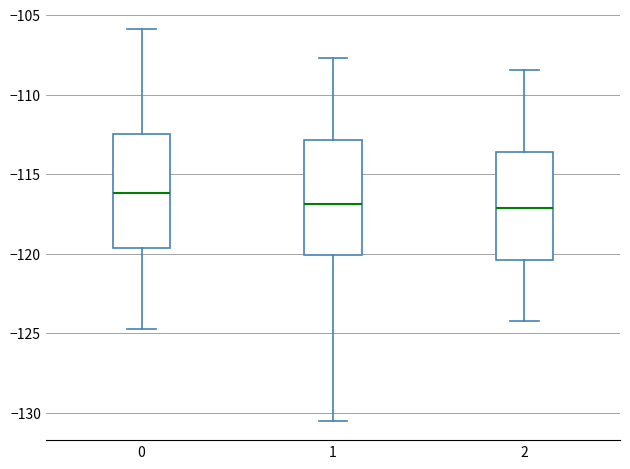

Where does the median line of the box at x = 0 sit on the y-axis? The values are not printed on the chart, so give them approximately, as read against the axis.

-116.0